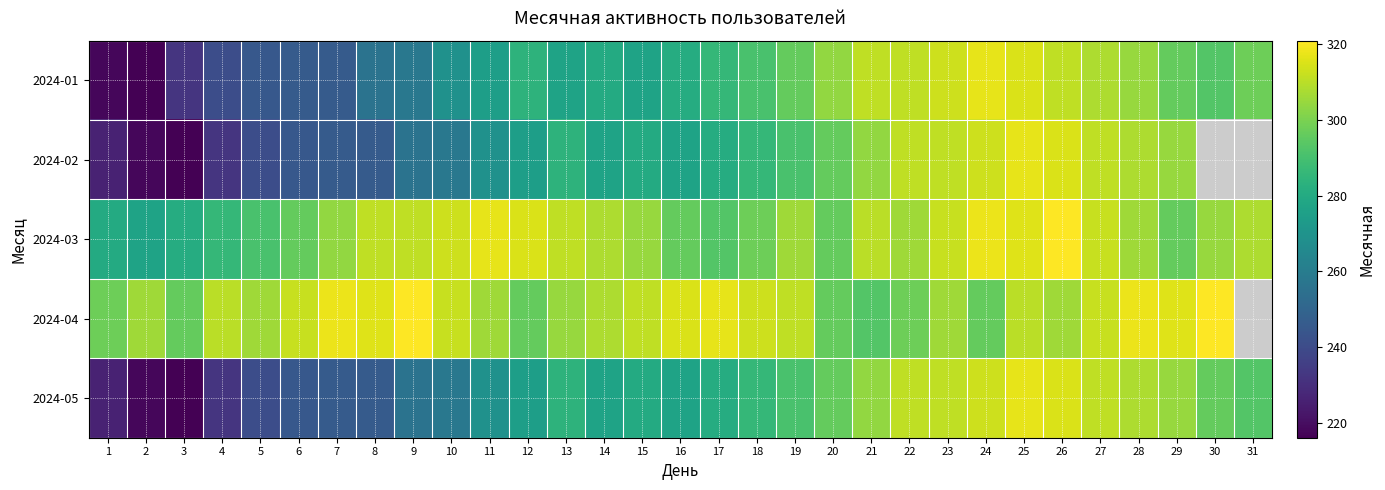

At which category does the chart reach its peak across all series?

26